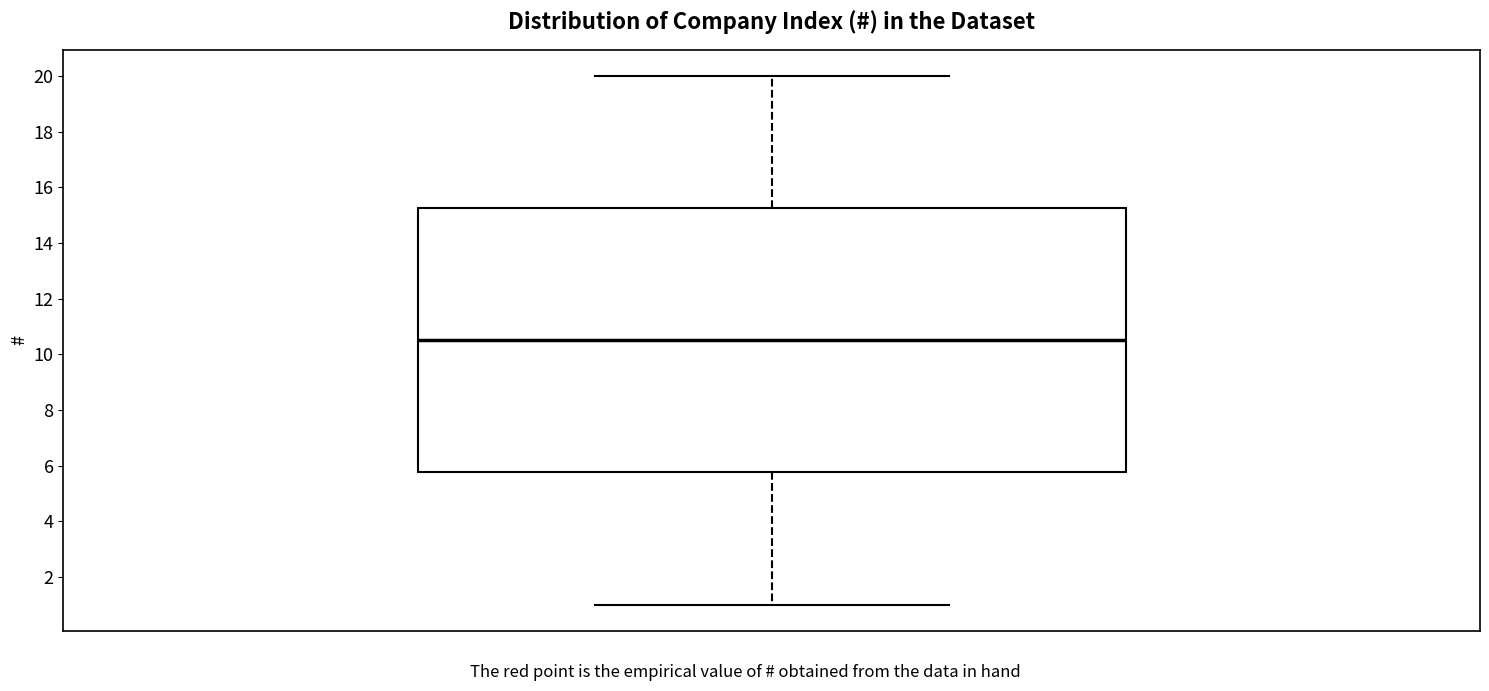

Transcribe this box plot: give where the median line is, the range the box spans, and where the two whiskers end, as read against the y-axis. The values are not printed on the chart, so give them approximately, as read against the axis.

median 10.6, box 5.8 to 15.2, whiskers 1.0 to 20.0